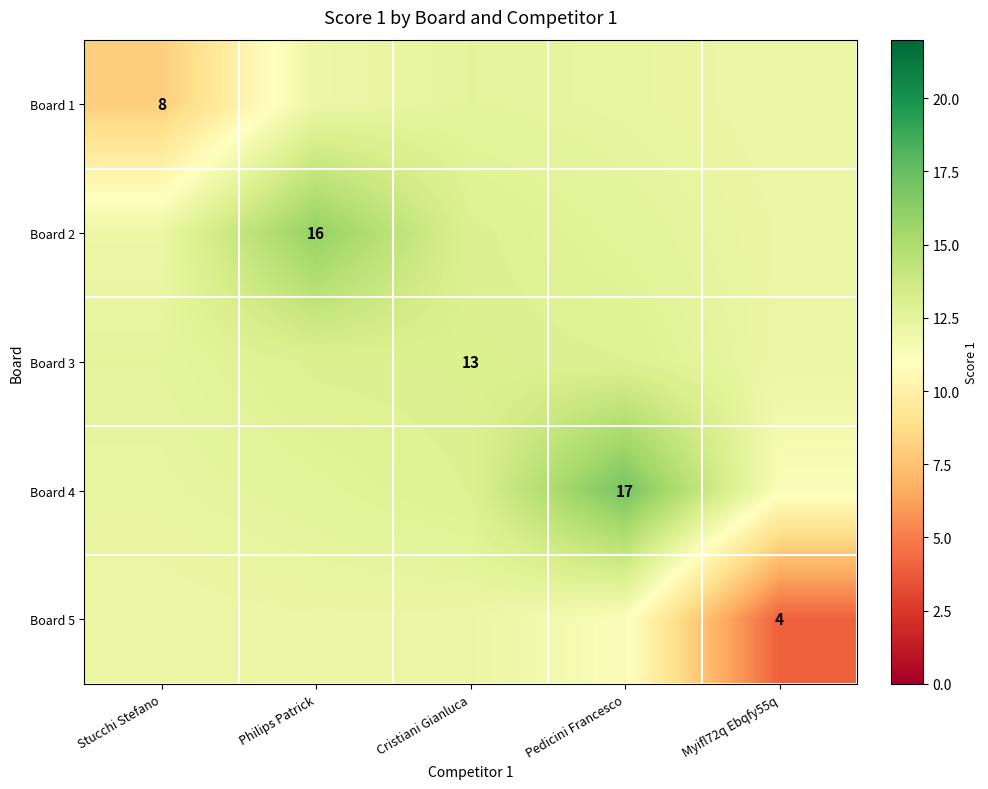

At which category does the chart reach its peak across all series?

Pedicini Francesco